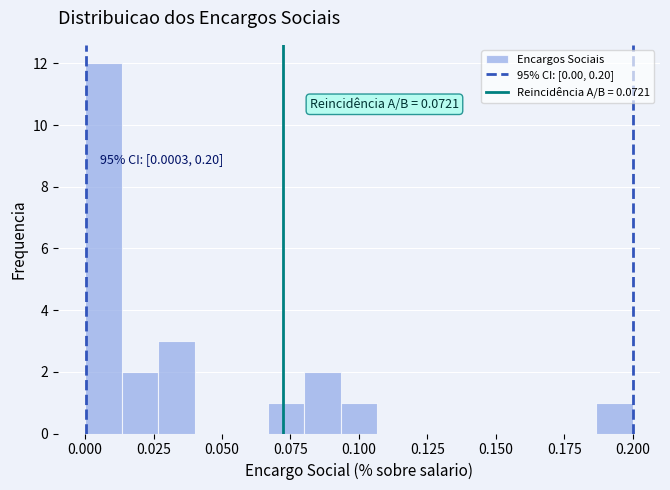

Around what value on the x-axis is the tallest bar? Give the approximate position of its centre, as read against the axis.

0.005